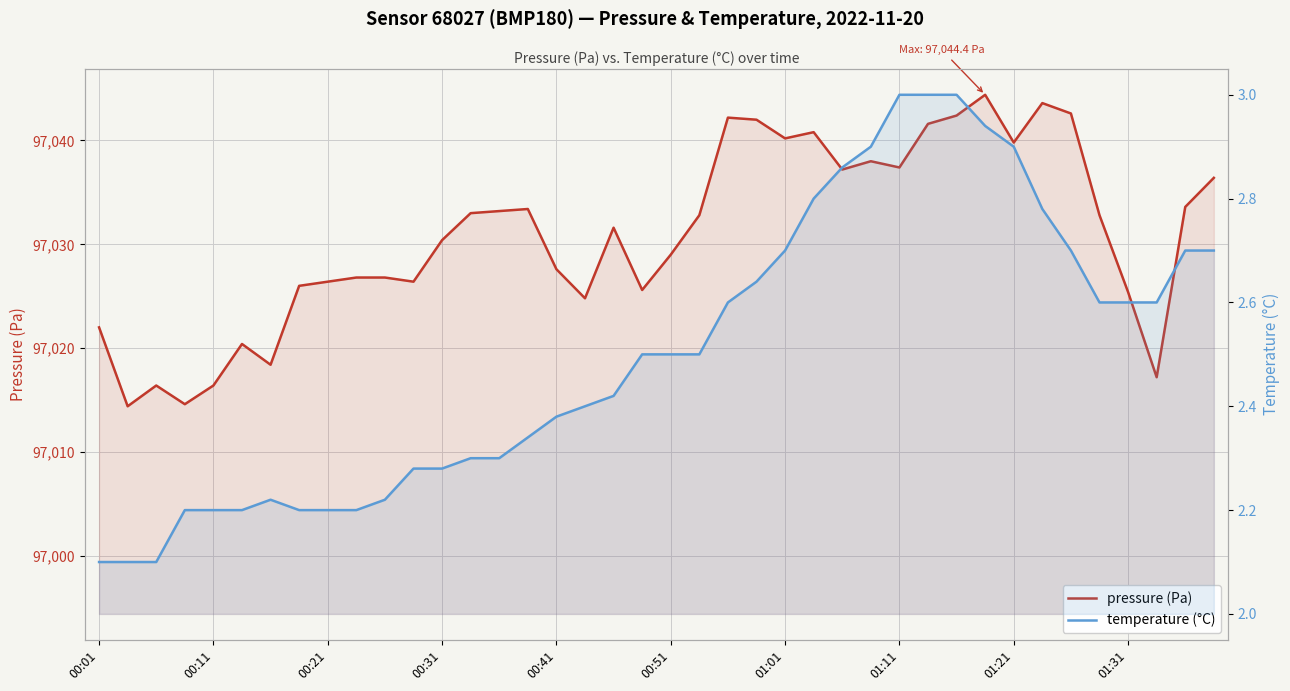

Rank the series by their average value, from highest to lowest.

pressure (Pa), temperature (°C)